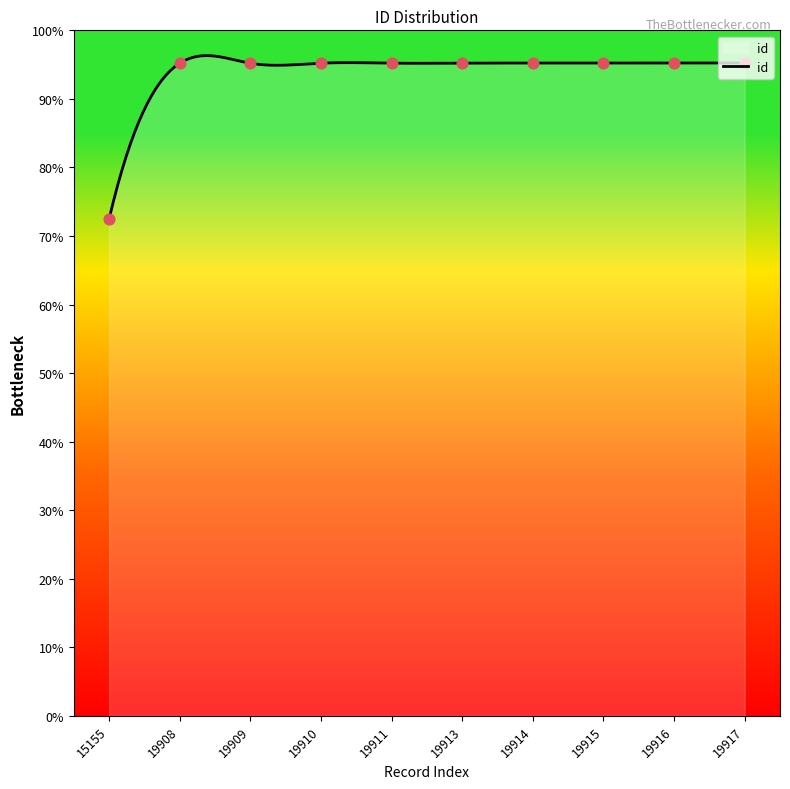

What is the ratio of the value at 19909 to the value at 19917?

1.0